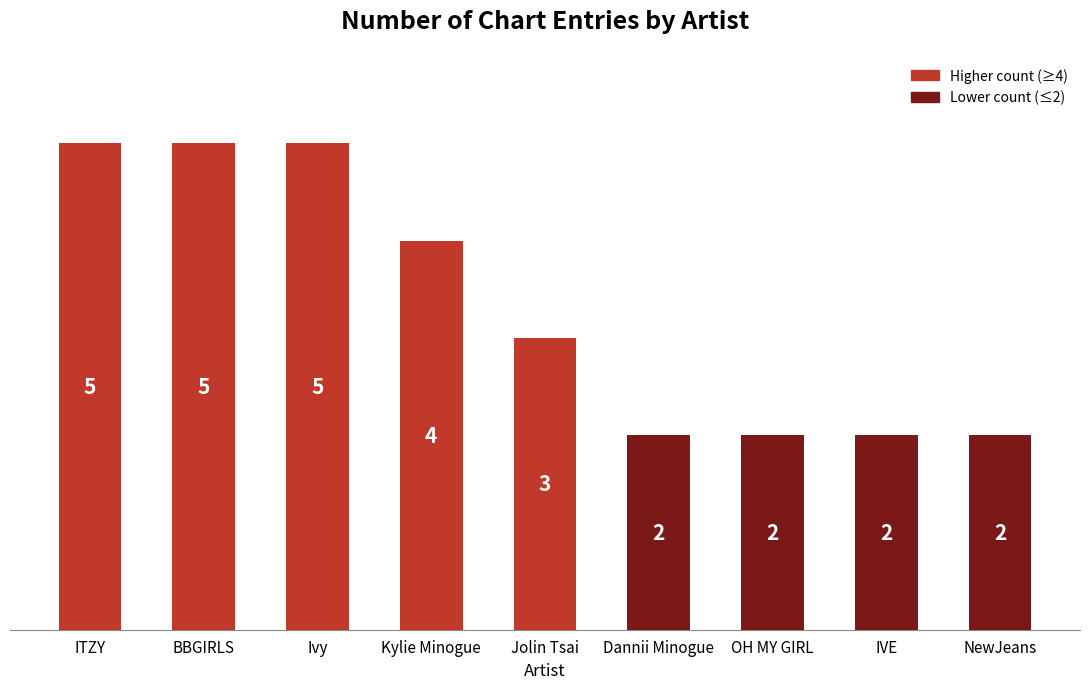

Reading right to left, list all the values displayed in this chart.

NewJeans=2	IVE=2	OH MY GIRL=2	Dannii Minogue=2	Jolin Tsai=3	Kylie Minogue=4	Ivy=5	BBGIRLS=5	ITZY=5